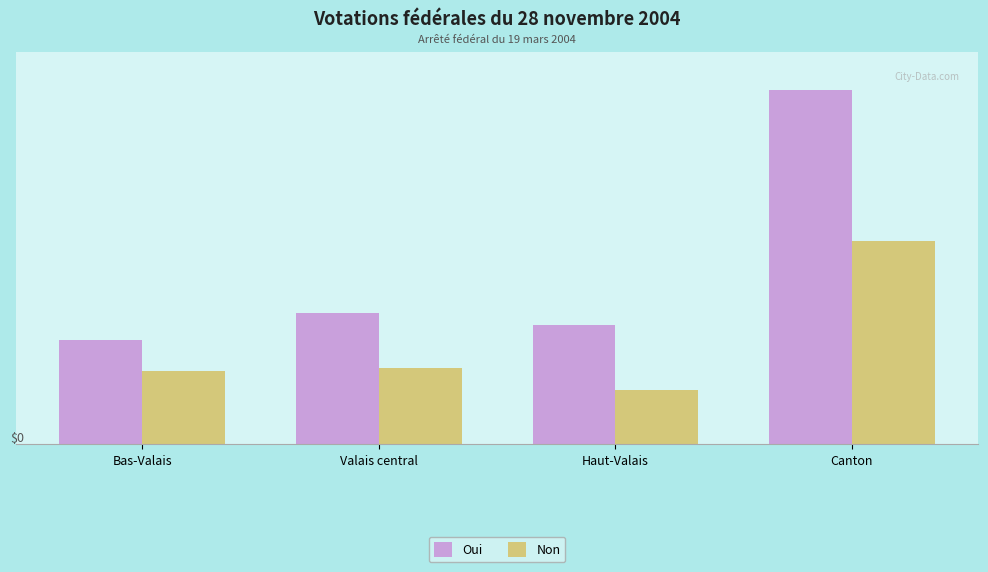

What is the maximum value for Oui?

36104